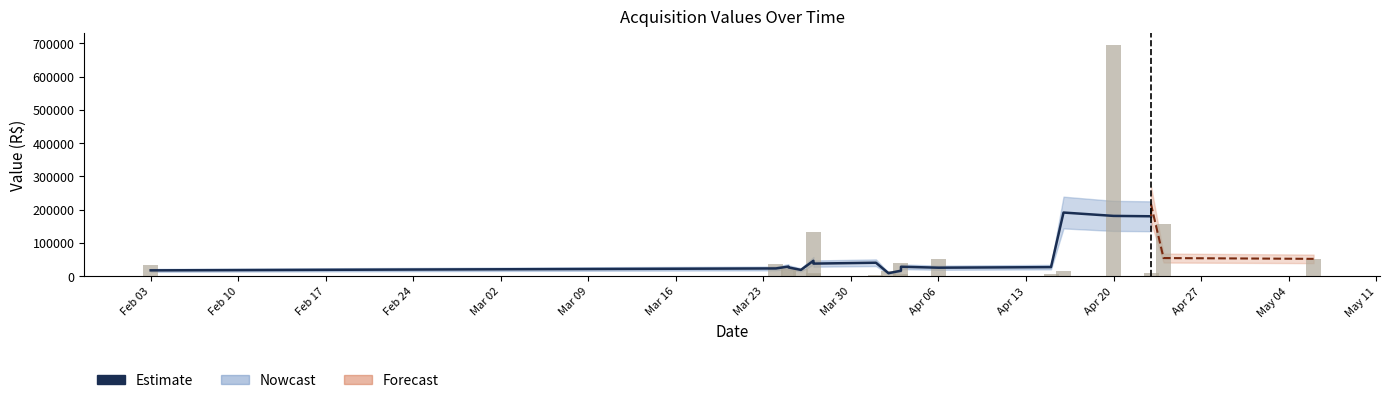

Where does the data first go above 22500?

Feb 03